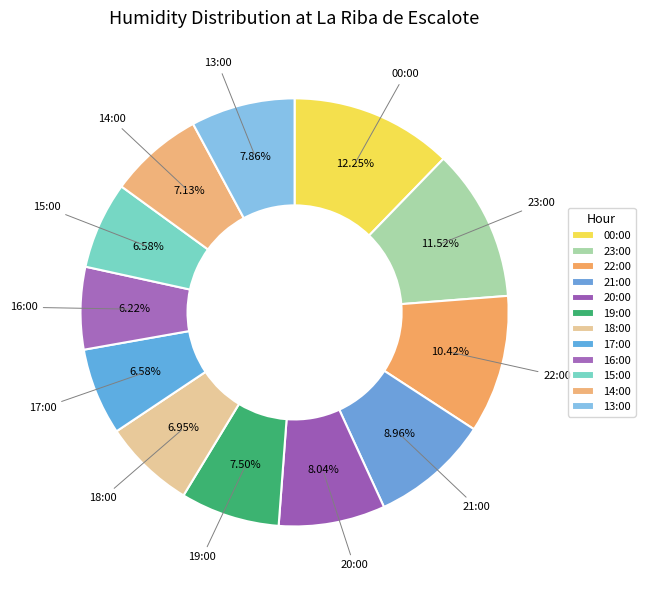

How many segments does this pie chart have?

12